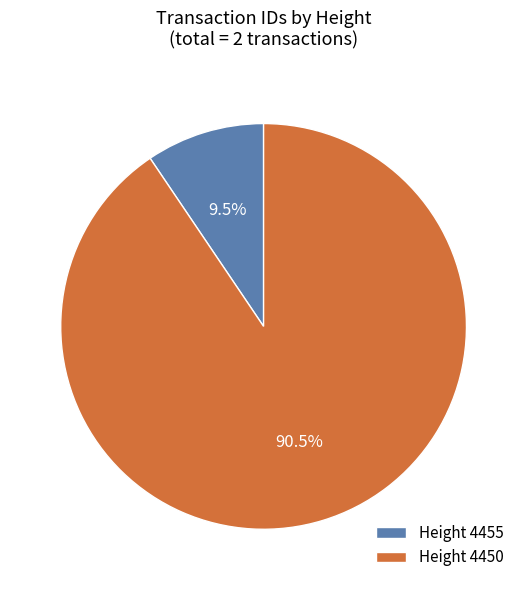

Is the sum of Height 4450 and Height 4455 greater than half?

Yes